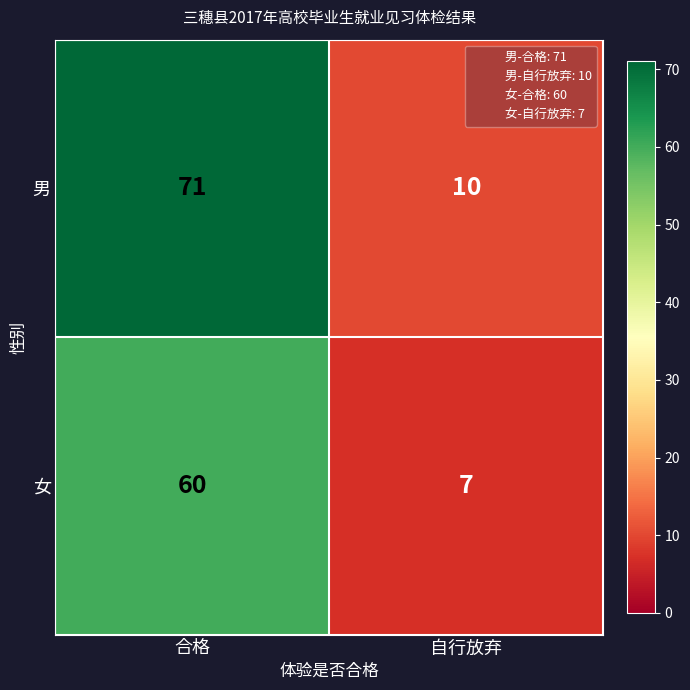

Read the 女 value at 合格, to the nearest 5.

60